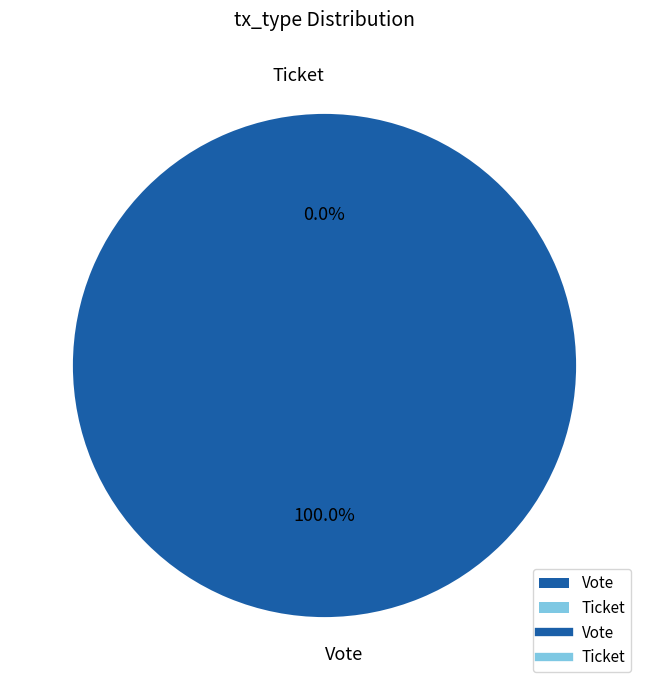

Is there any slice that represents more than half of the pie?

Yes